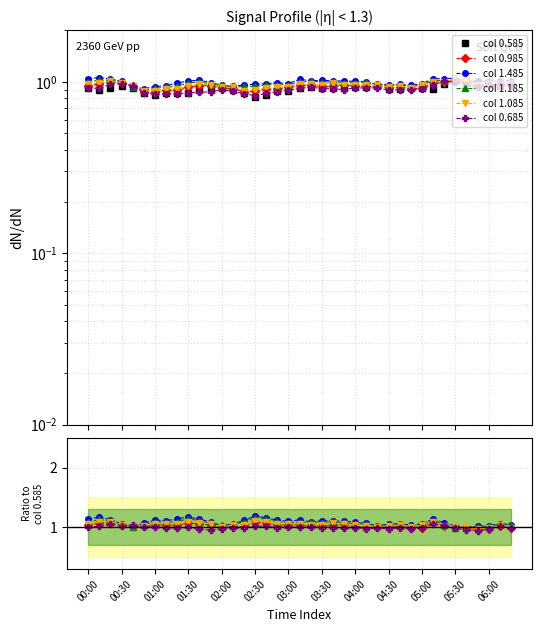

How many intersections are there between col 0.685 and col 0.985?

6